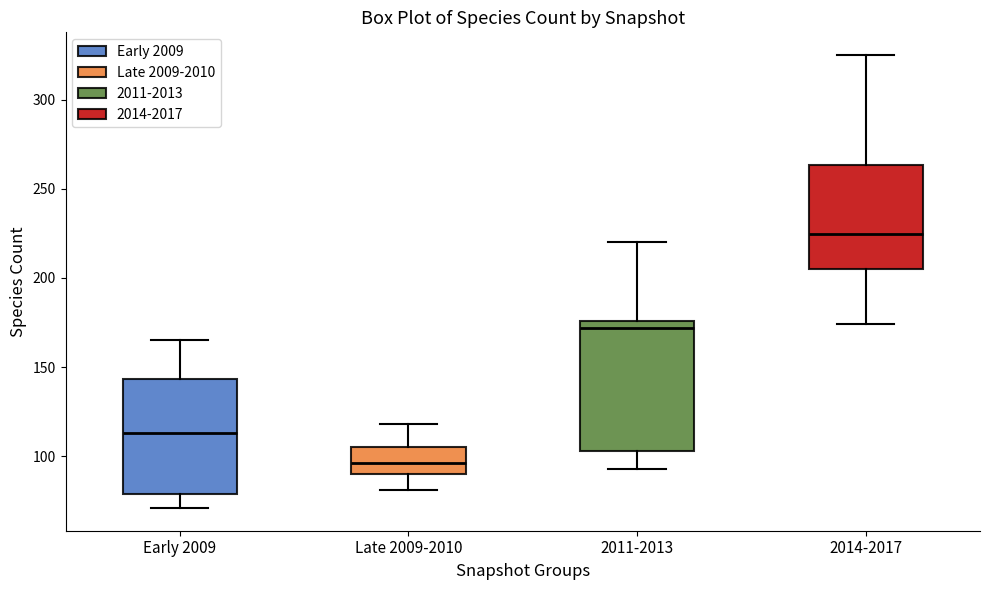

Which box is the tallest, from its lower edge to its upper edge?

2011-2013